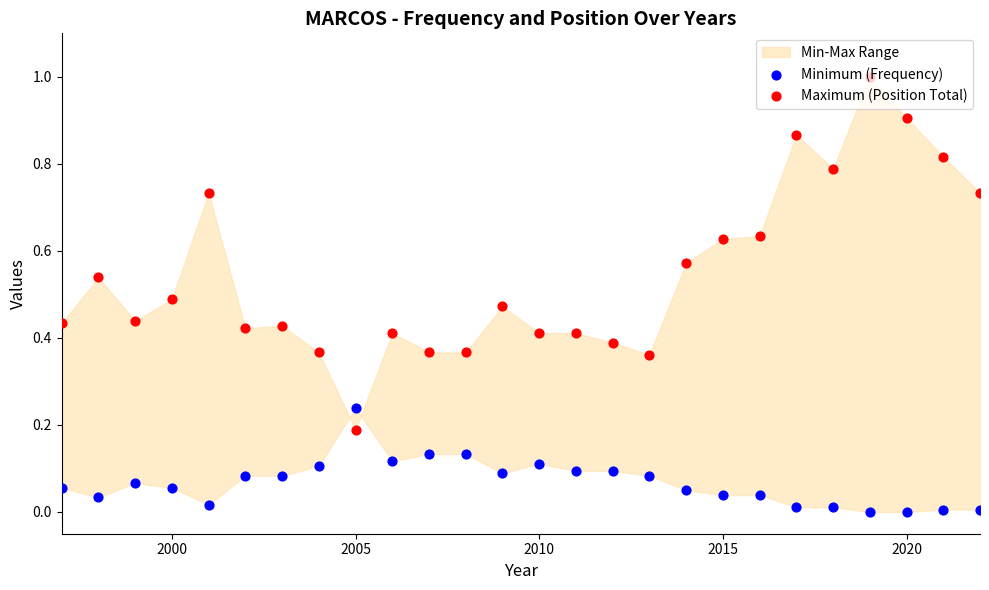

What are all the series names shown in the legend?

Minimum (Frequency), Maximum (Position Total)